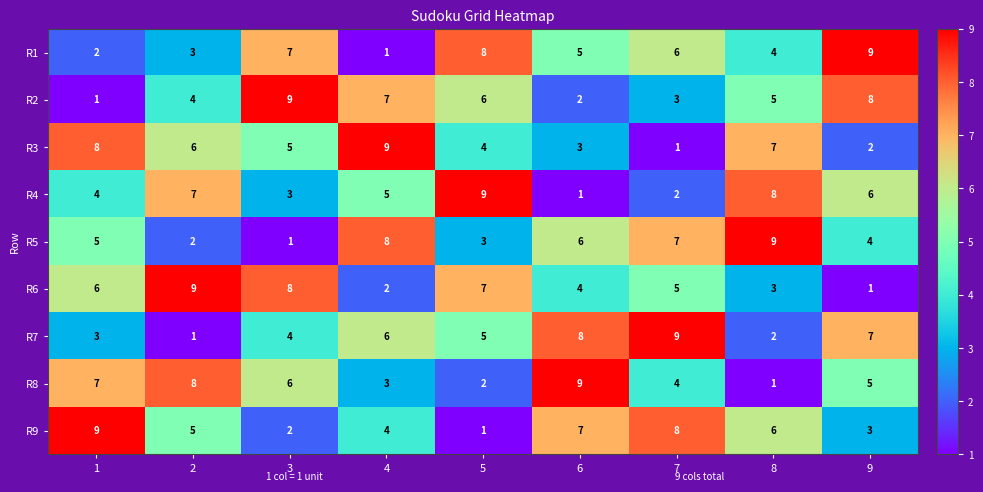

How many data points in R2 are less than 5?

4